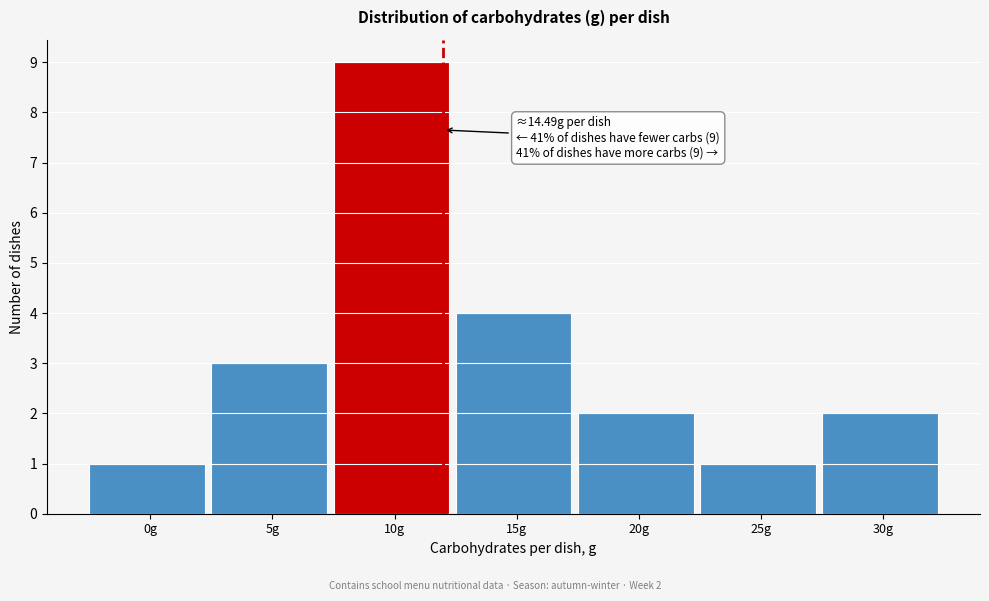

Reading left to right, transcribe all the data shown in this chart.

0g=1	5g=3	10g=9	15g=4	20g=2	25g=1	30g=2